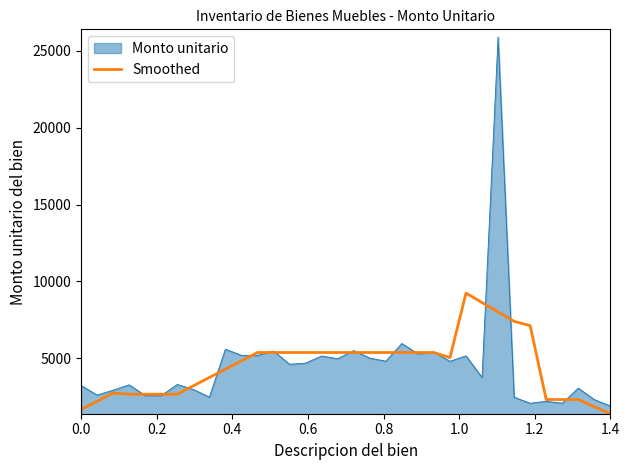

Which series has the widest spread of values?

Monto unitario